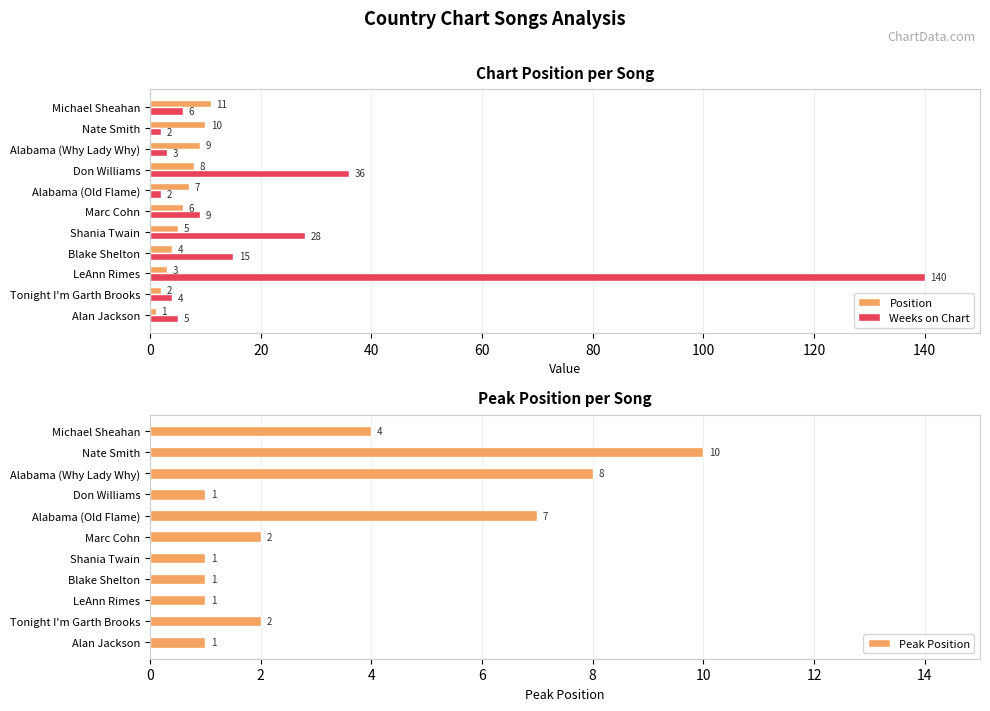

Rank the categories by Position value from highest to lowest.

Michael Sheahan, Nate Smith, Alabama (Why Lady Why), Don Williams, Alabama (Old Flame), Marc Cohn, Shania Twain, Blake Shelton, LeAnn Rimes, Tonight I'm Garth Brooks, Alan Jackson